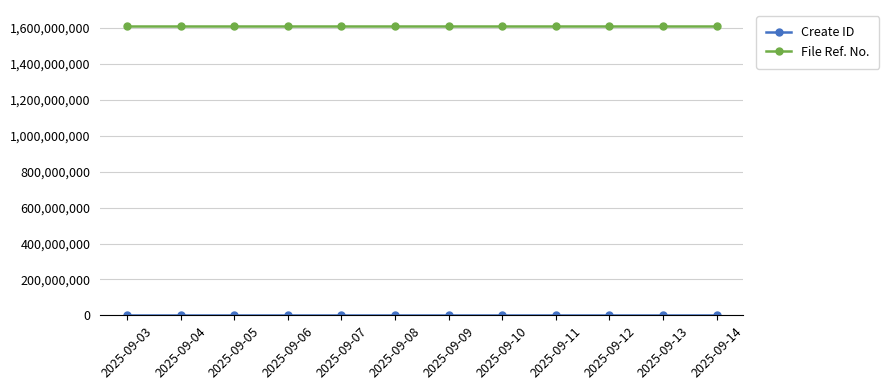

At how many categories does at least one series exceed 1456397719?

12